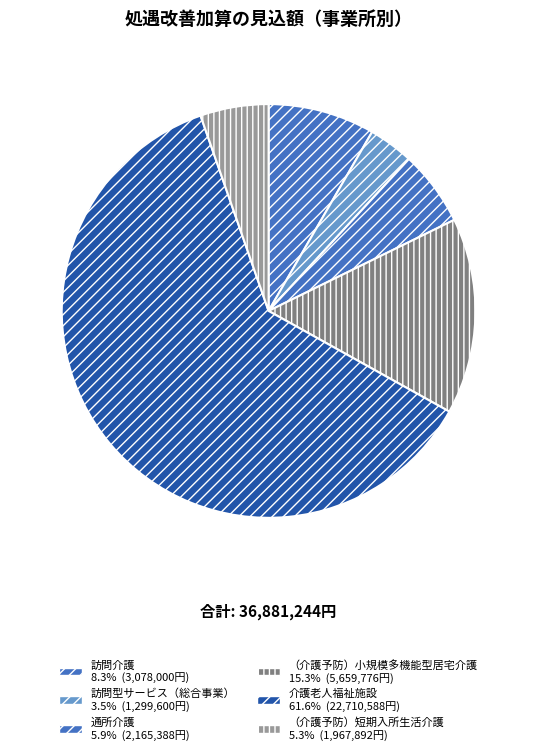

Rank the categories by value from highest to lowest.

介護老人福祉施設, （介護予防）小規模多機能型居宅介護, 訪問介護, 通所介護, （介護予防）短期入所生活介護, 訪問型サービス（総合事業）